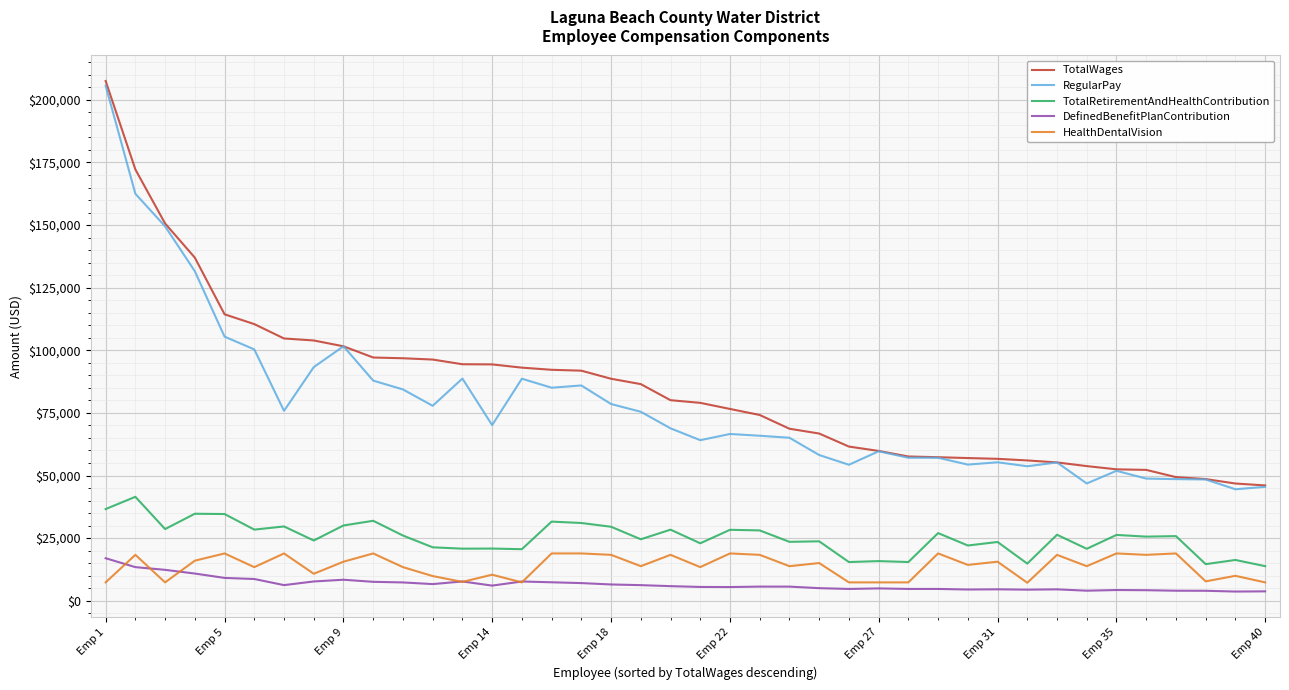

True or false: DefinedBenefitPlanContribution and TotalWages cross at least once.

False